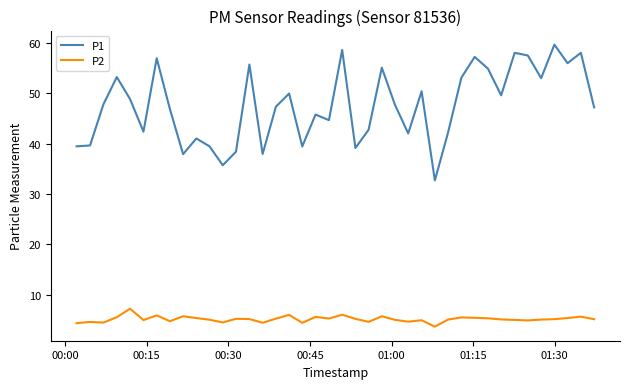

Which series has the widest spread of values?

P1